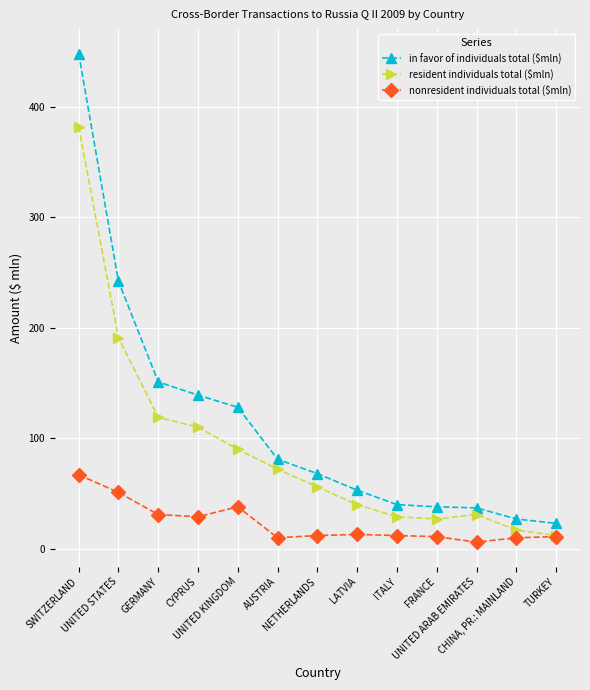

At which label does nonresident individuals total ($mln) first exceed 12?

SWITZERLAND